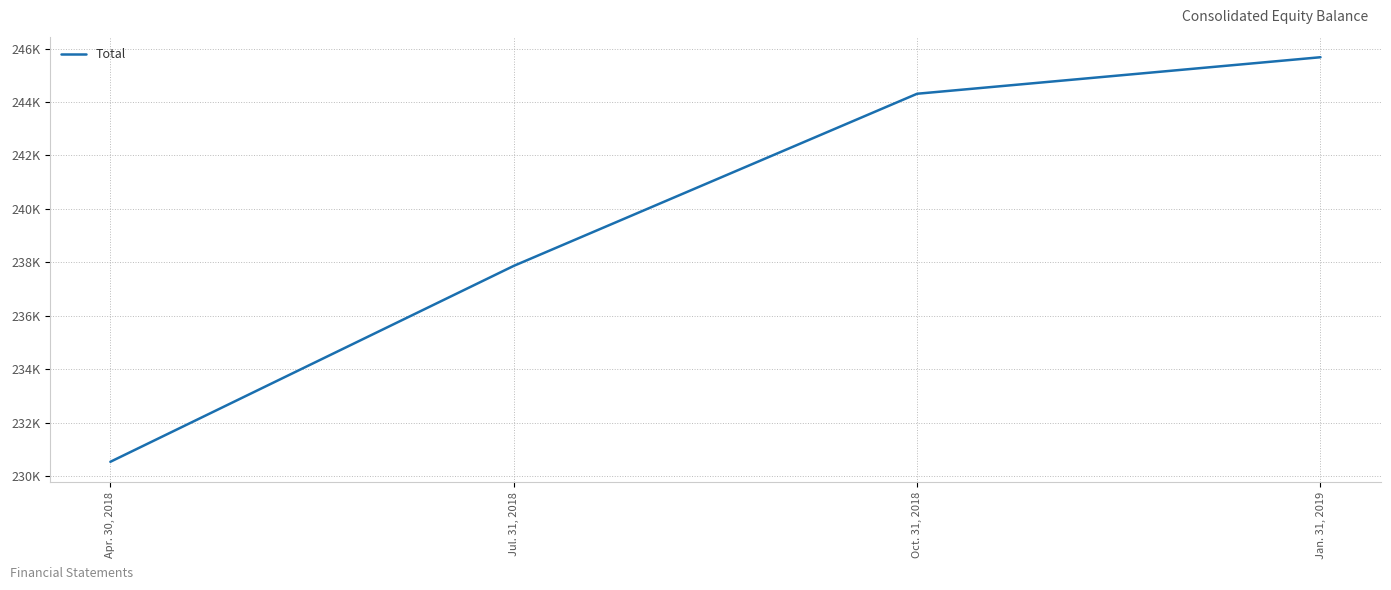

What is the sum of the values at Jan. 31, 2019 and Apr. 30, 2018?

476211